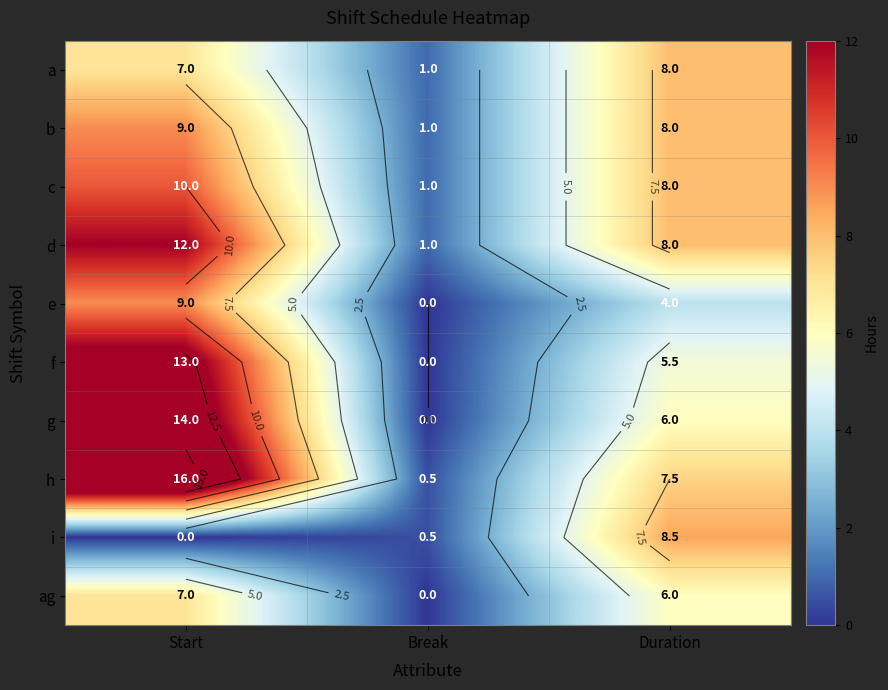

Which category has the highest value in the f series?

Start